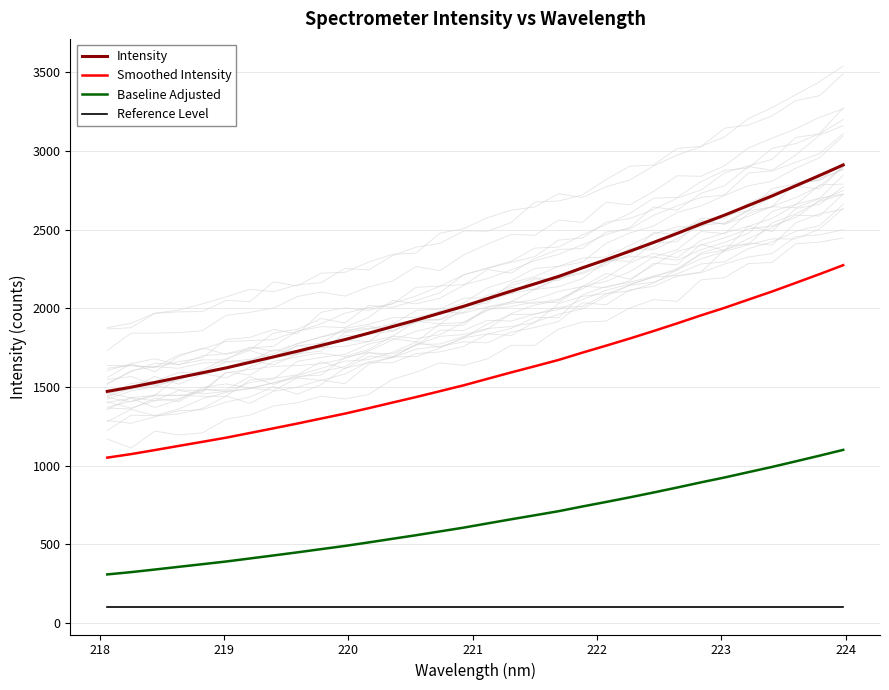

What is the minimum value for Smoothed Intensity?

1051.3